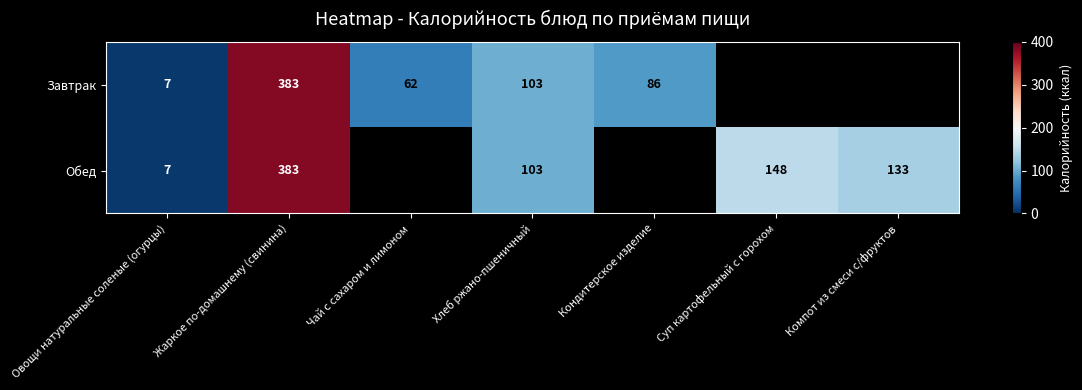

What is the difference between the Обед values at Жаркое по-домашнему (свинина) and Овощи натуральные соленые (огурцы)?

376